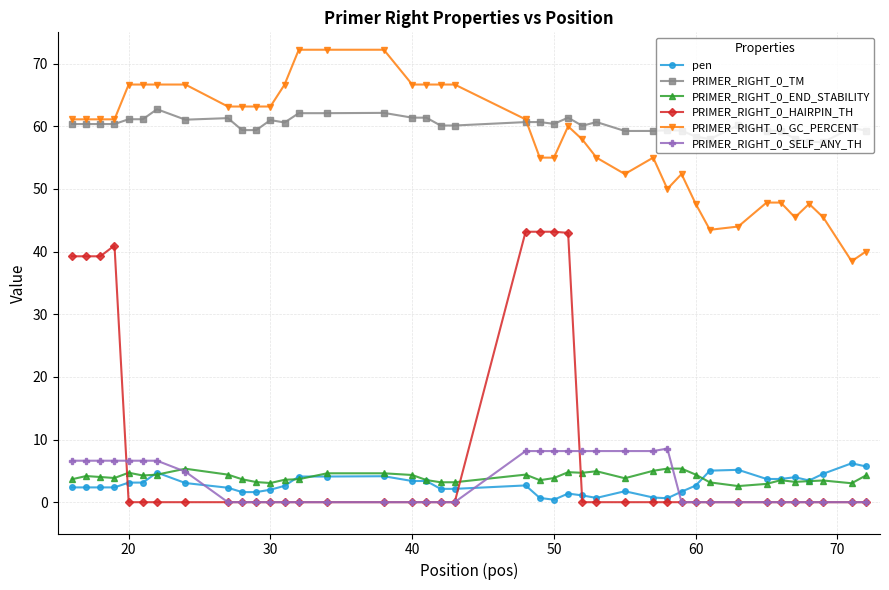

How many data points does each series have?

40